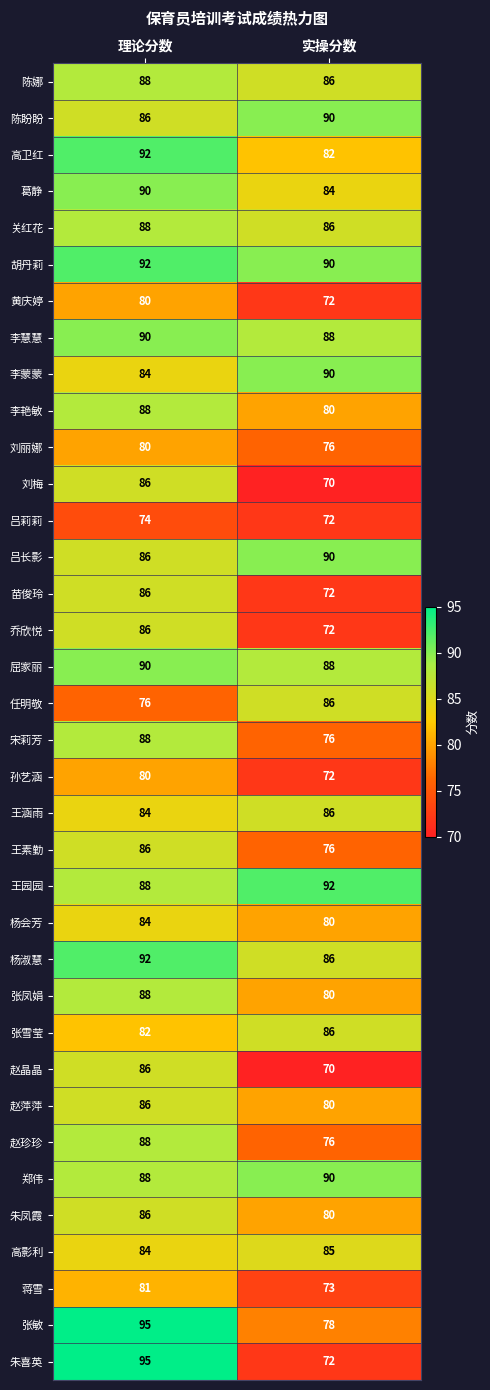

What is the smallest value displayed?

70